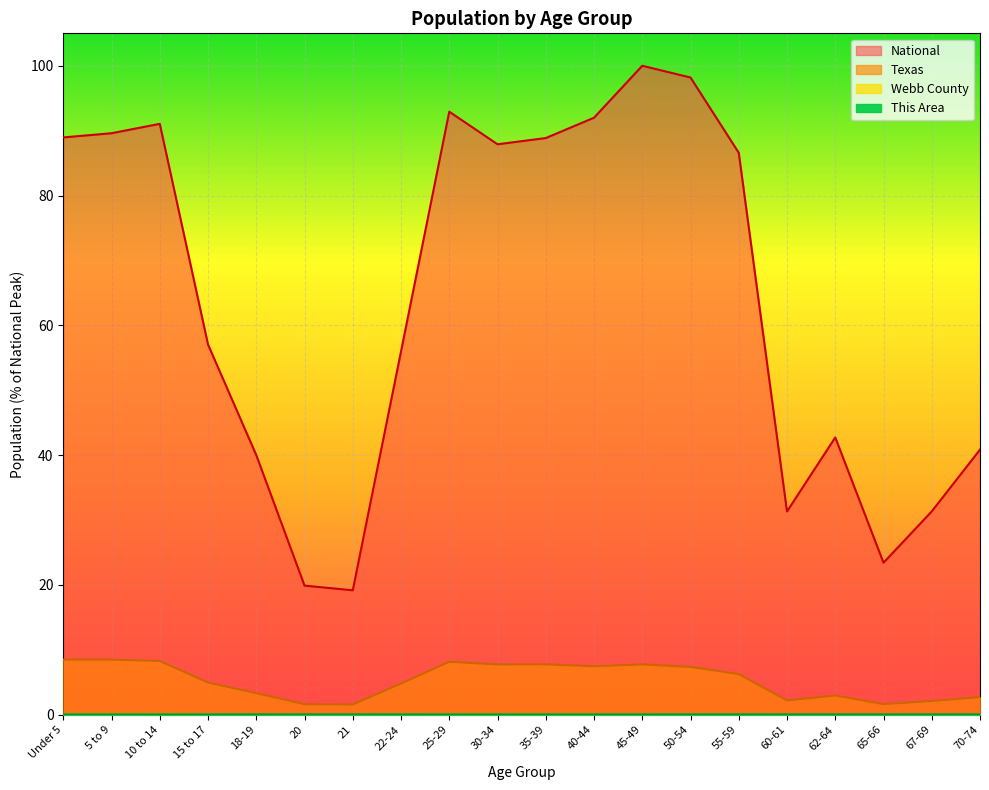

Is it true that National equals 40.0 at 18-19?

True